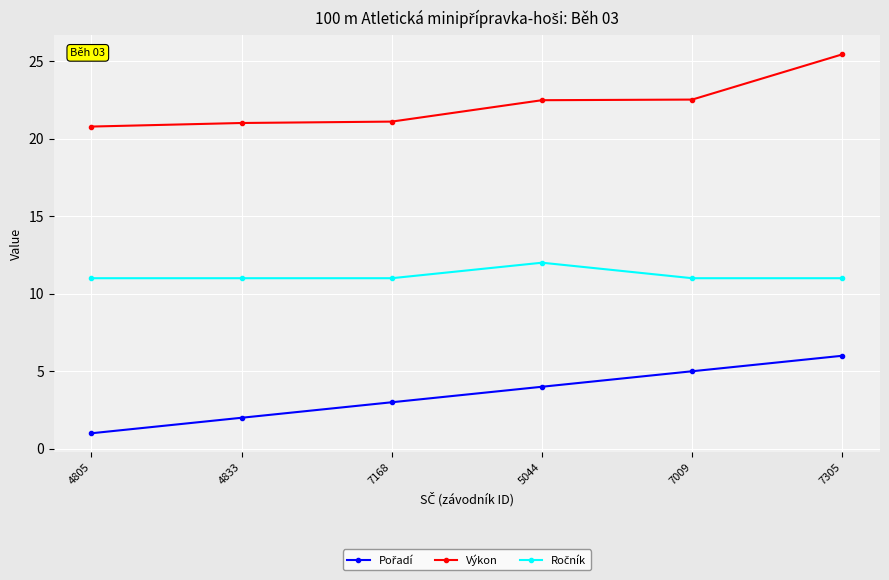

The value of Výkon at 4805 is 5.4. True or false?

False